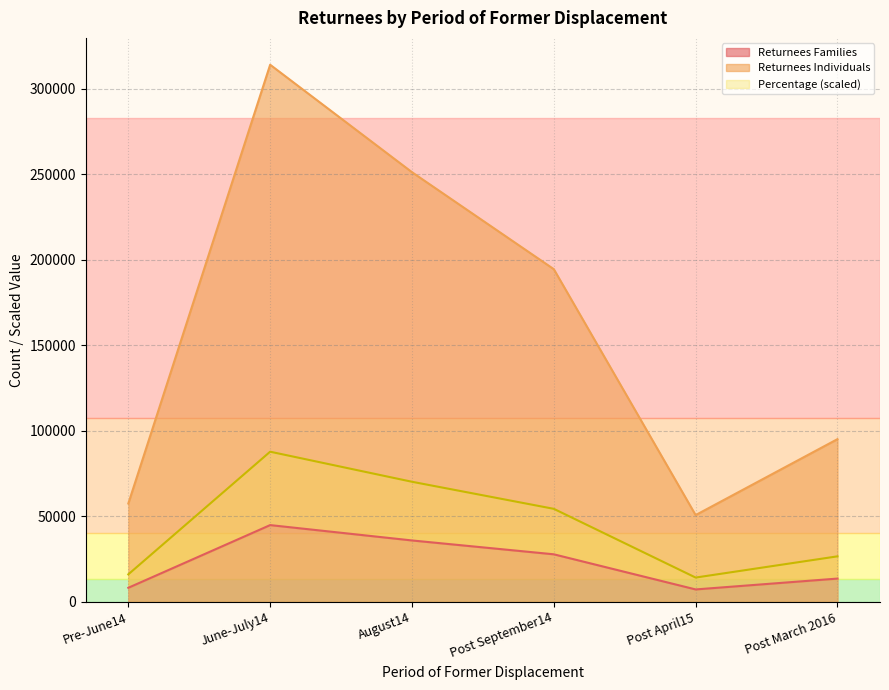

How many values in the Returnees Individuals series are below 194411?

3